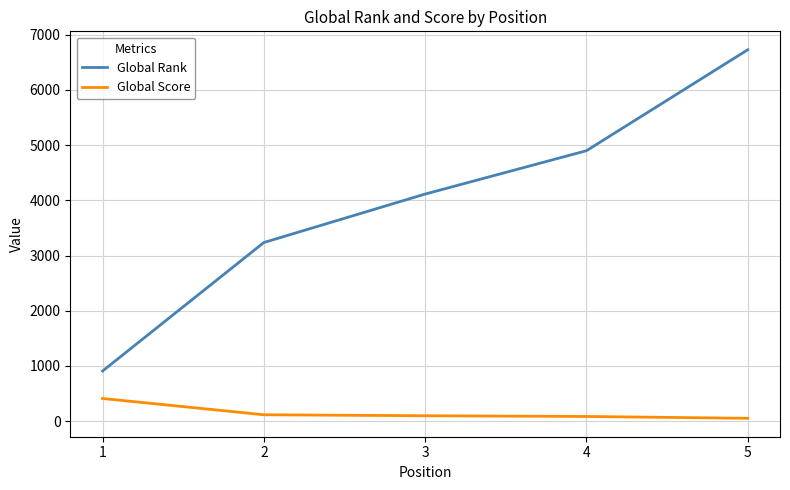

What is the sum of the Global Rank values at 4 and 3?

9013